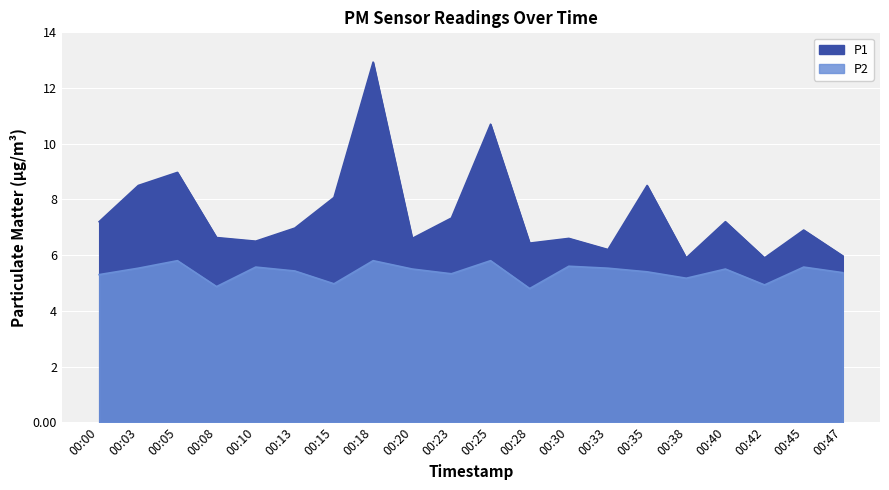

At 00:38, list the series in order from largest to smallest.

P1, P2